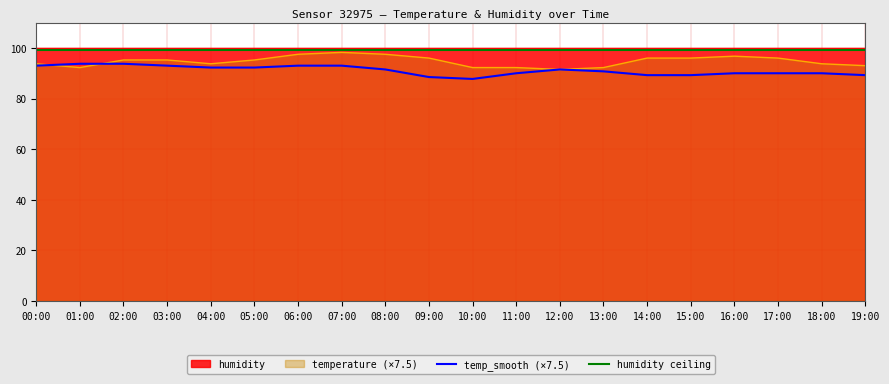

Is it true that temperature (×7.5) equals 96.0 at 14:00?

True